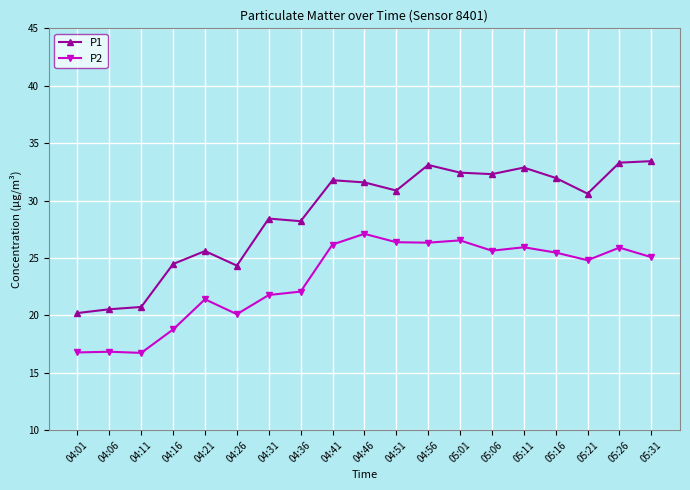

Which series has the largest total across all categories?

P1